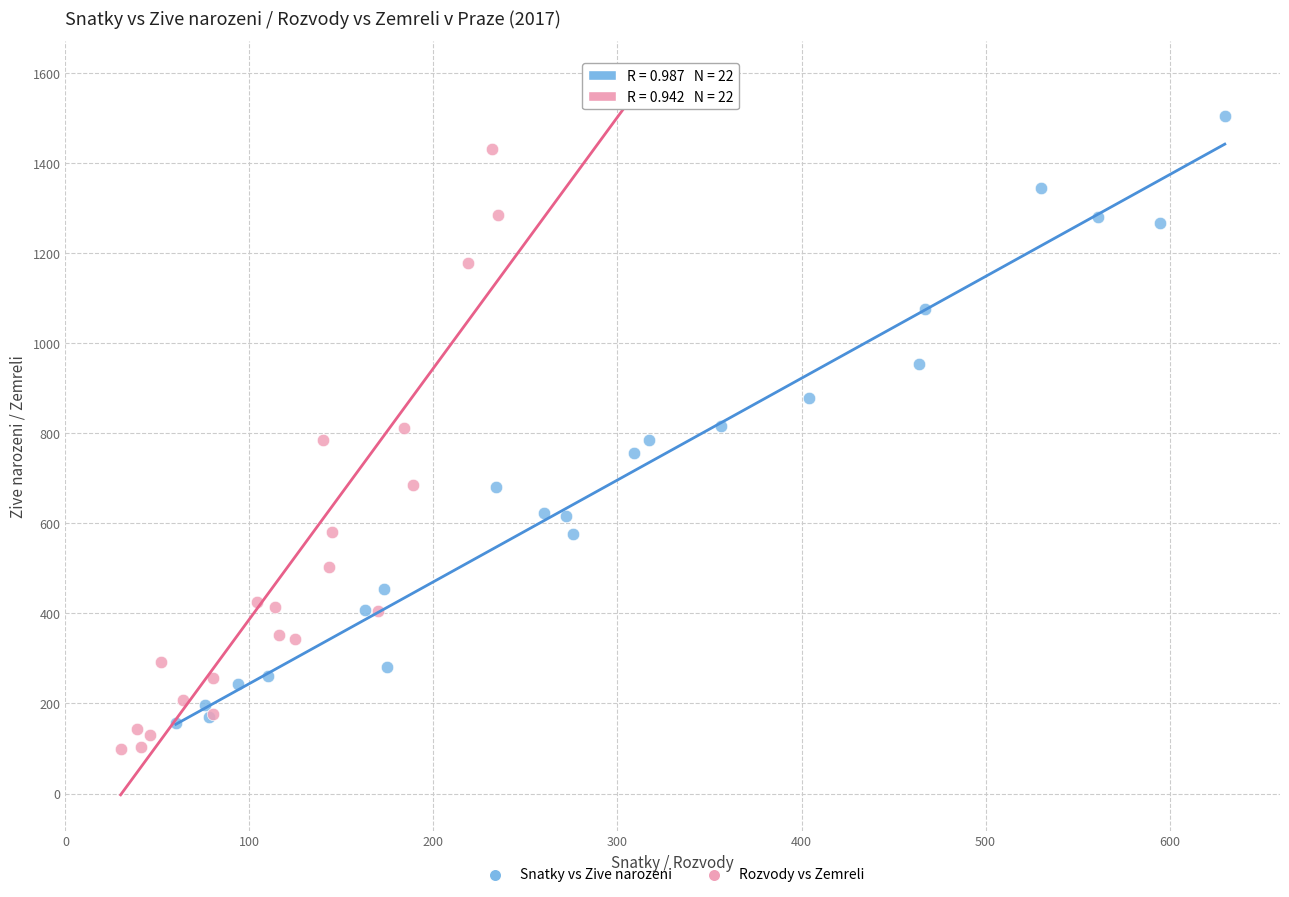

What are all the series names shown in the legend?

Snatky vs Zive narozeni, Rozvody vs Zemreli